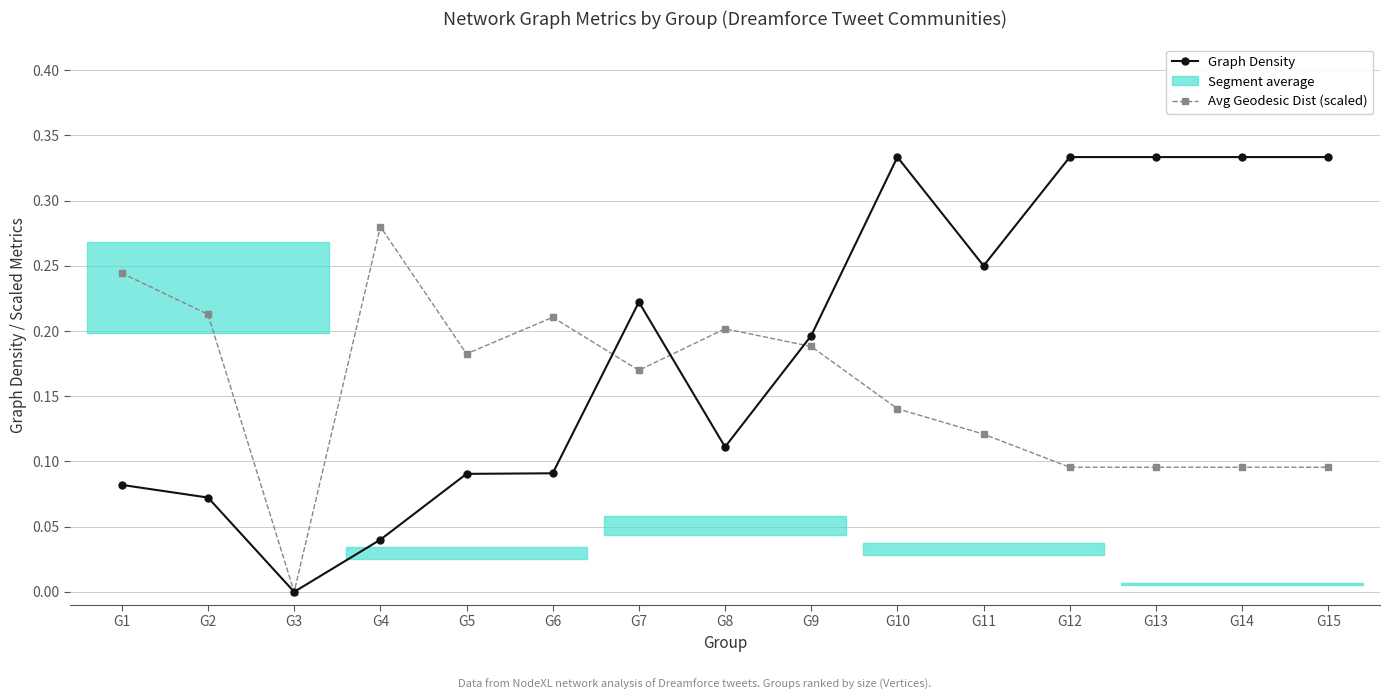

What value does the Graph Density series have at G1?

0.1